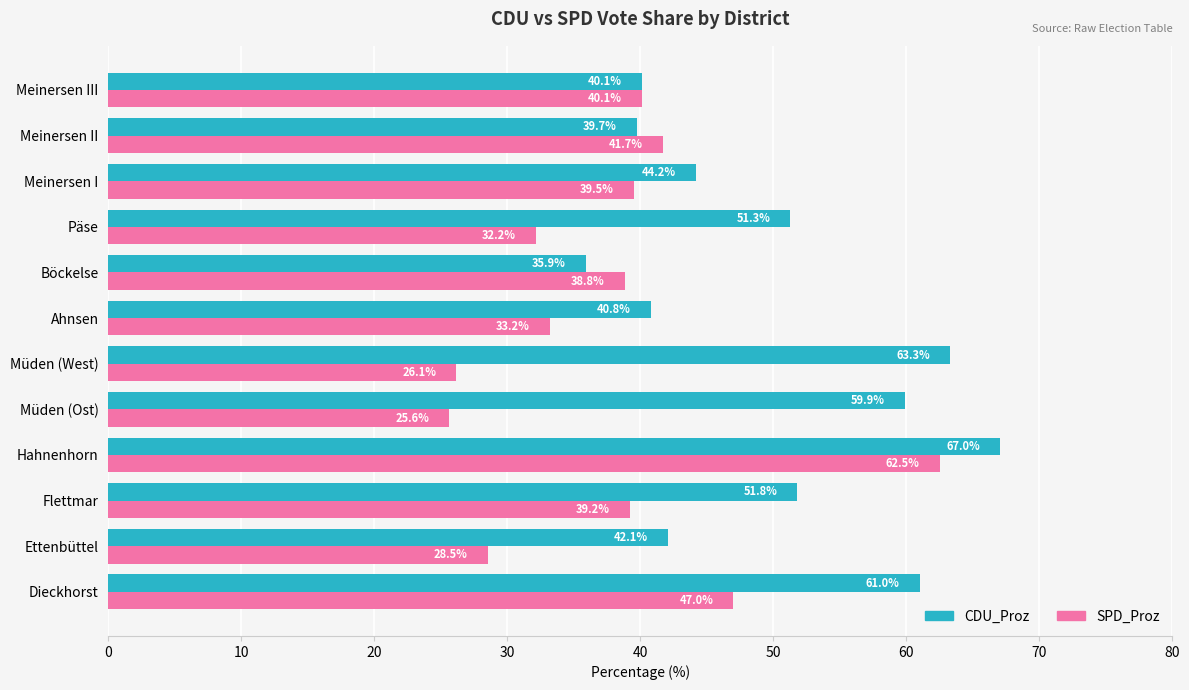

At how many categories does at least one series exceed 45?

6